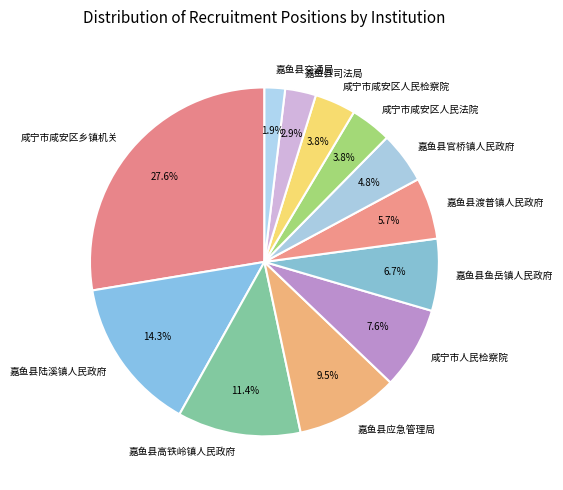

Does 嘉鱼县鱼岳镇人民政府 account for over 50% of the chart?

No